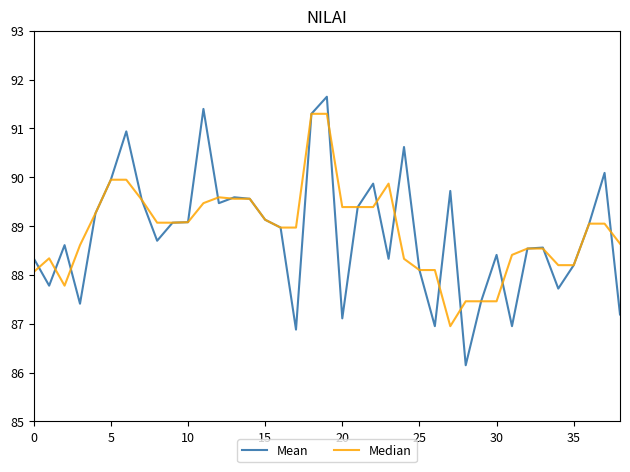

Which series has the largest range (max minus min)?

Mean